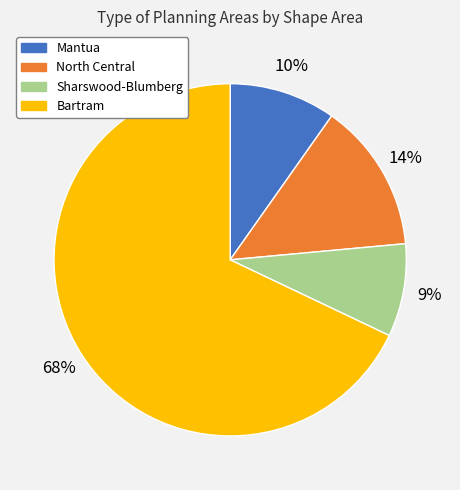

Which has a higher value, North Central or Bartram?

Bartram